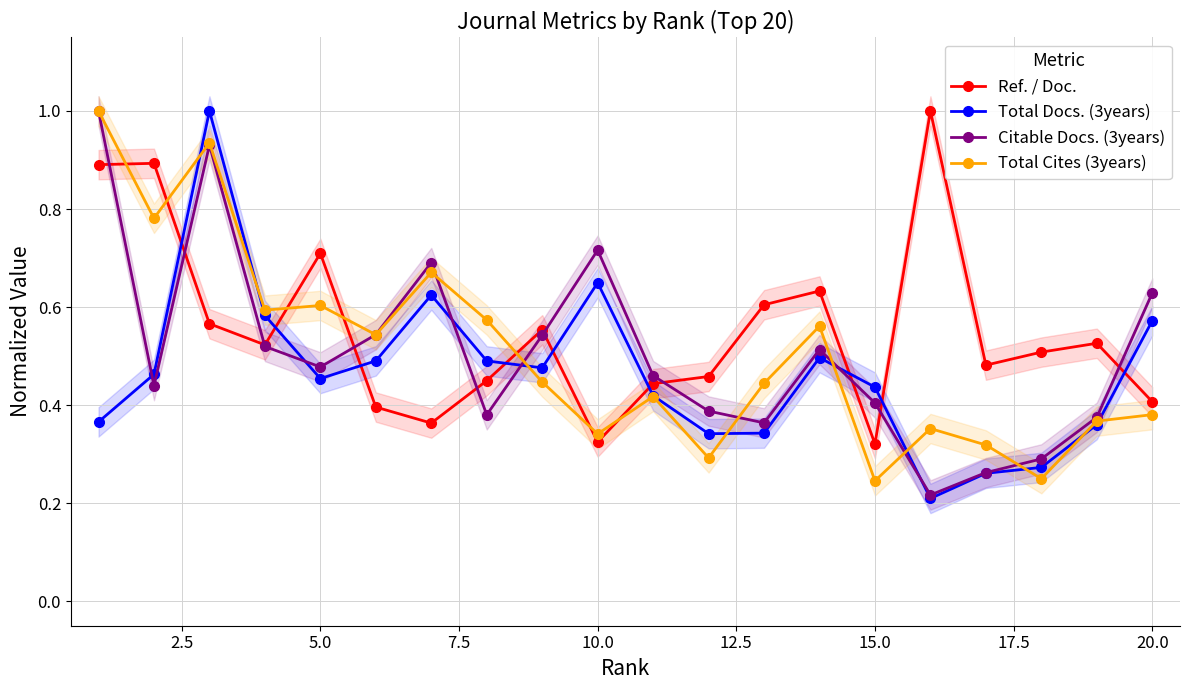

True or false: Ref. / Doc. and Citable Docs. (3years) intersect in this chart.

True